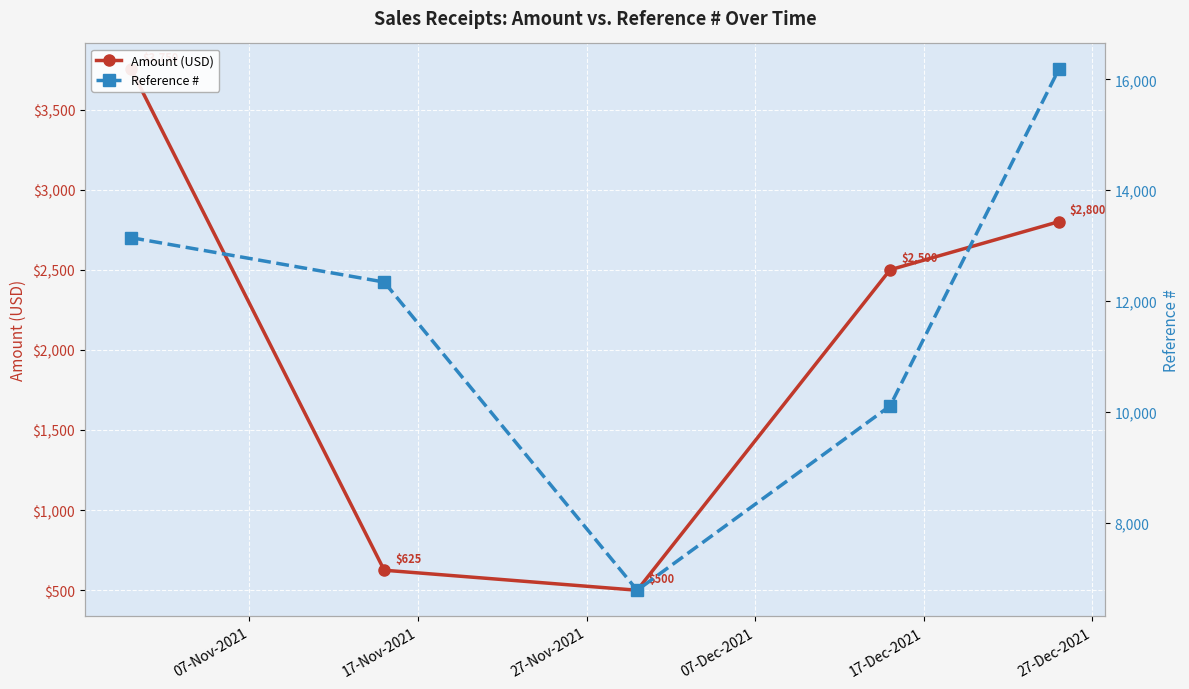

What is the value of the Amount (USD) point at the 4th from the left?

2500